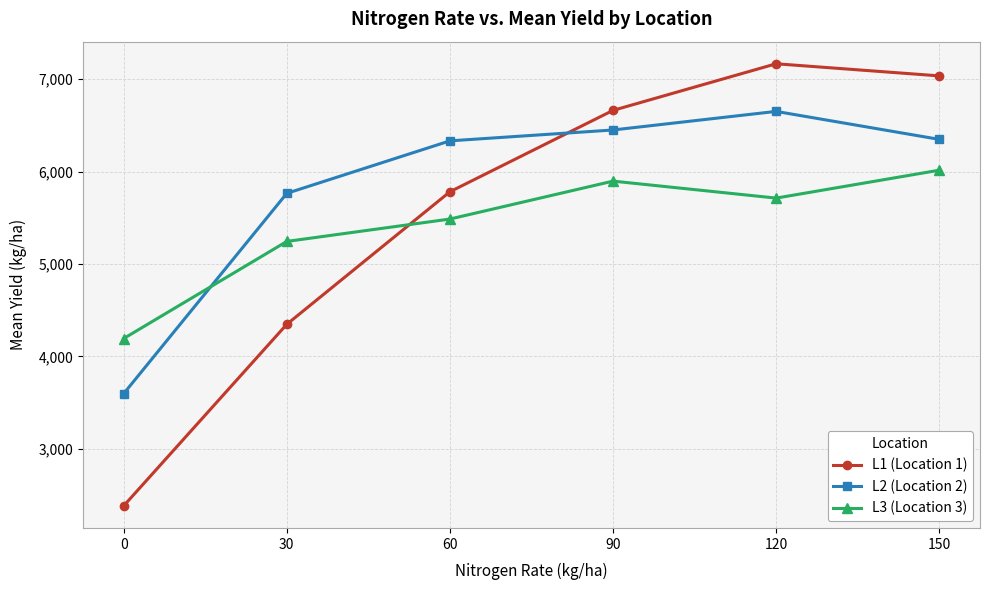

What is the total value across all series at 150?

19395.5